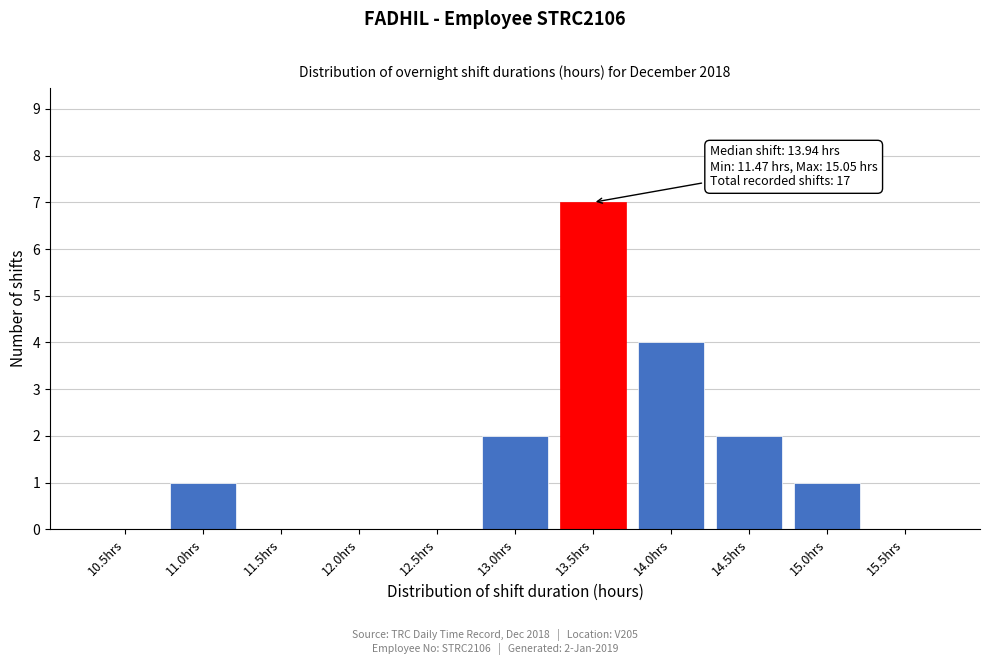

Reading left to right, transcribe all the data shown in this chart.

10.5hrs=0	11.0hrs=1	11.5hrs=0	12.0hrs=0	12.5hrs=0	13.0hrs=2	13.5hrs=7	14.0hrs=4	14.5hrs=2	15.0hrs=1	15.5hrs=0